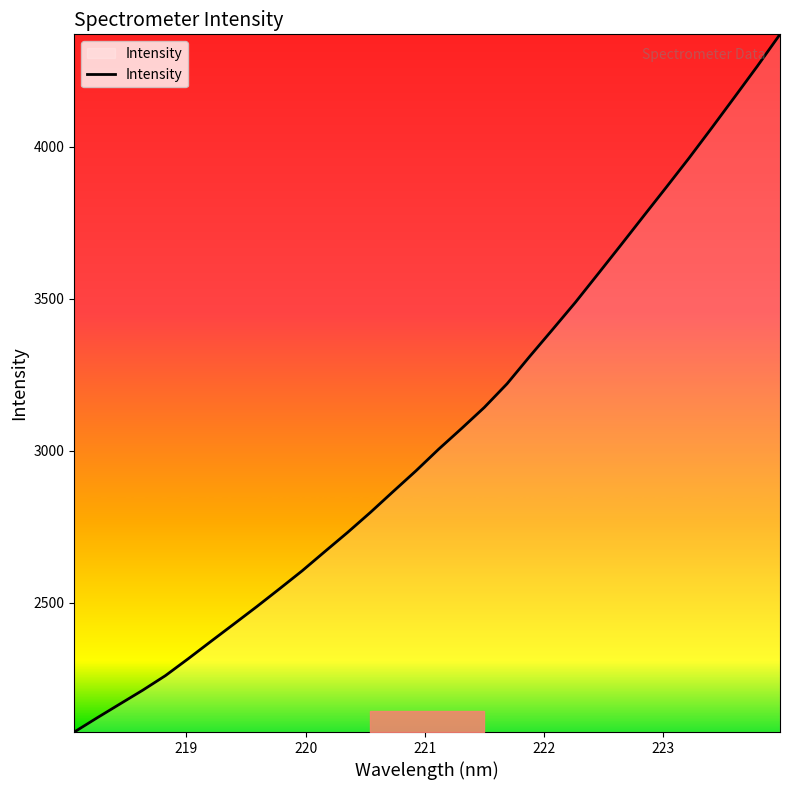

What is the difference between the maximum and minimum values?

2297.0